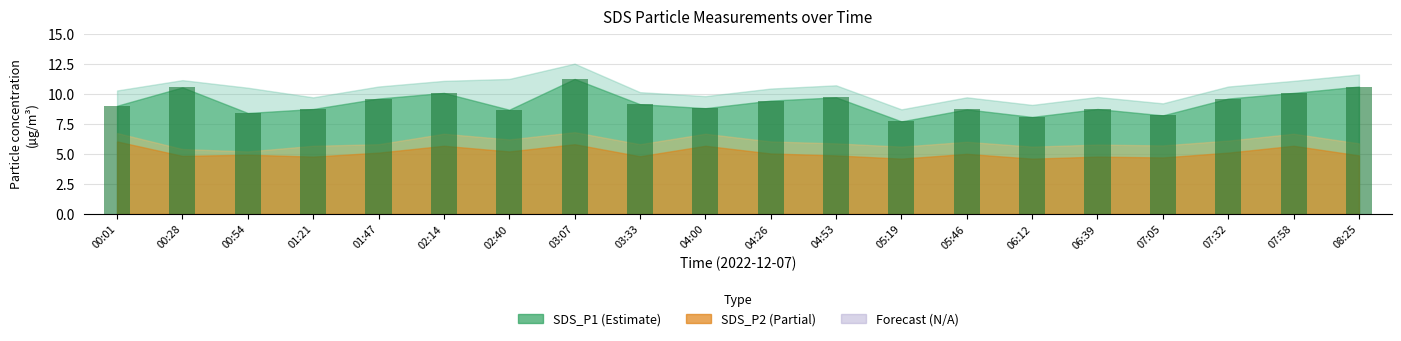

What value does the data have at 00:54?

8.4